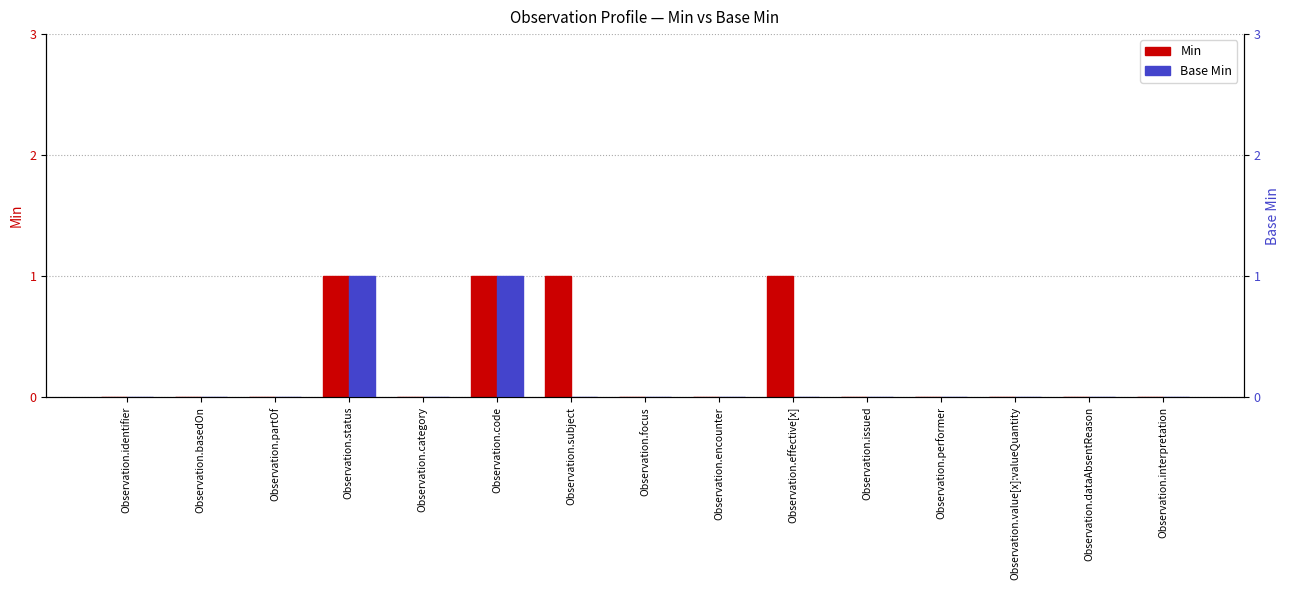

What is the sum of the Min values at Observation.partOf and Observation.effective[x]?

1